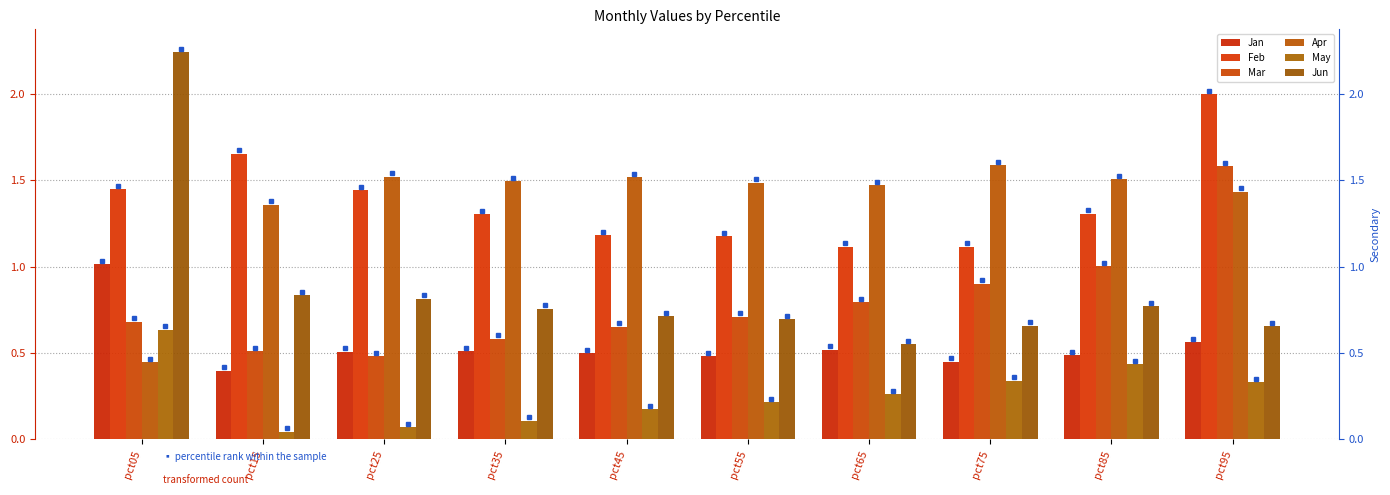

The May series shows 0.4 at pct85. True or false?

True